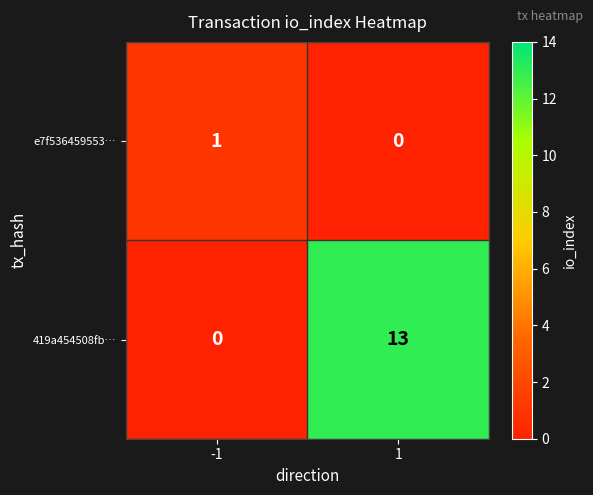

What value does the 419a454508fb… series have at 1, to the nearest 5?

15